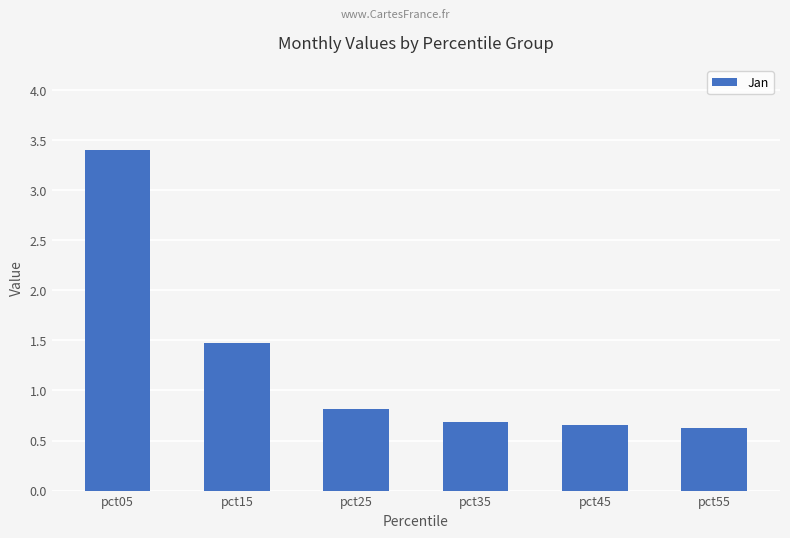

Which has a higher value, pct05 or pct25?

pct05